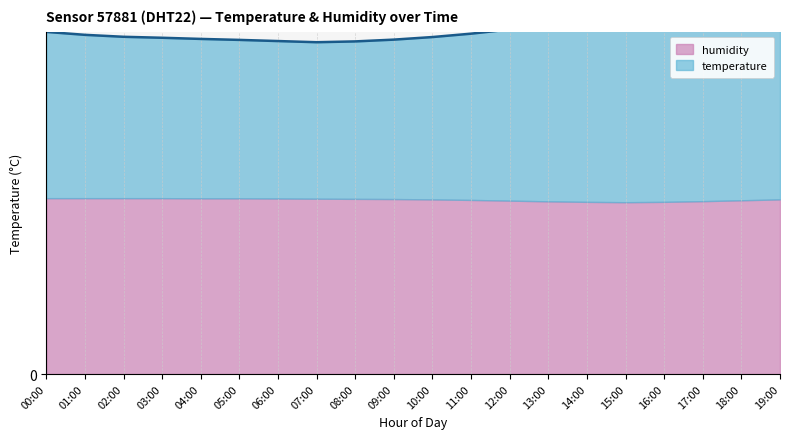

Read the value at 14:00.

36.2